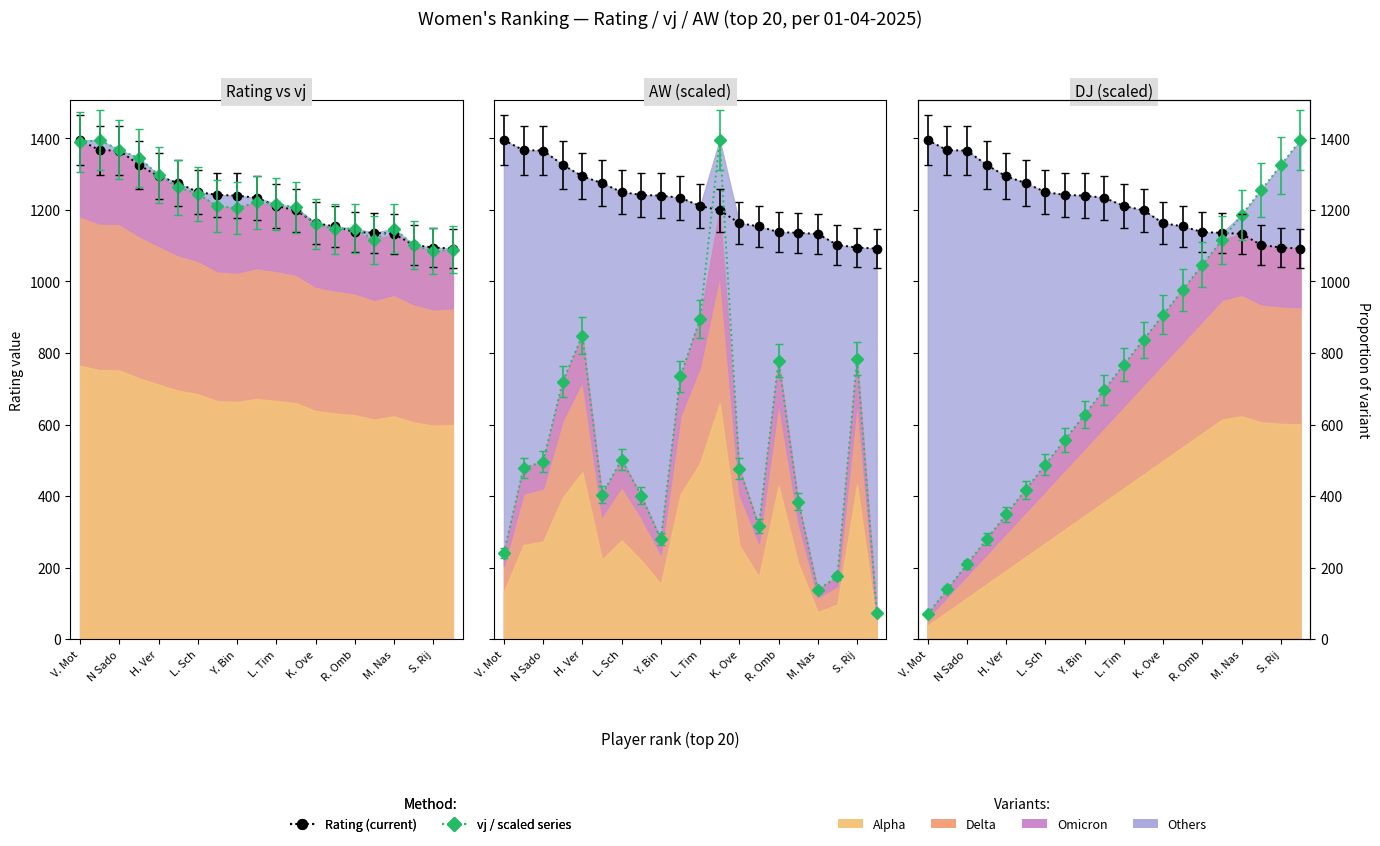

True or false: vj has a value of 1879.8 at L. Sch.

False